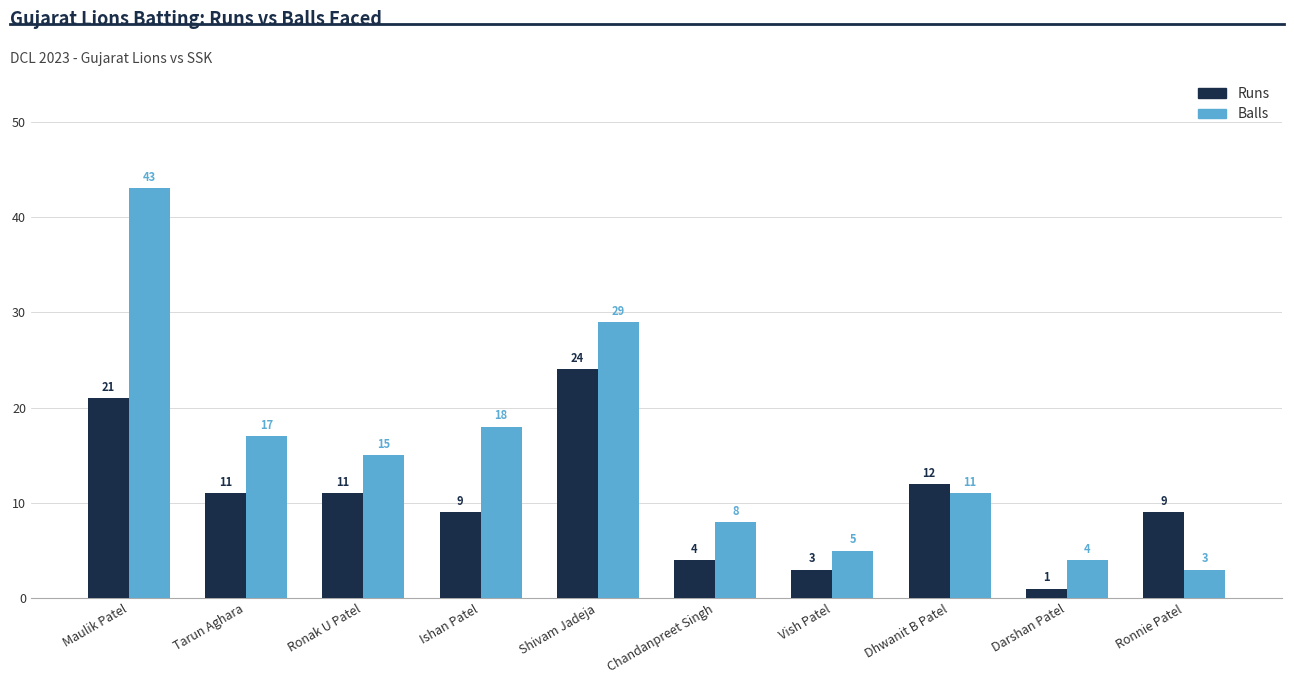

The Runs series shows 4 at Chandanpreet Singh. True or false?

True